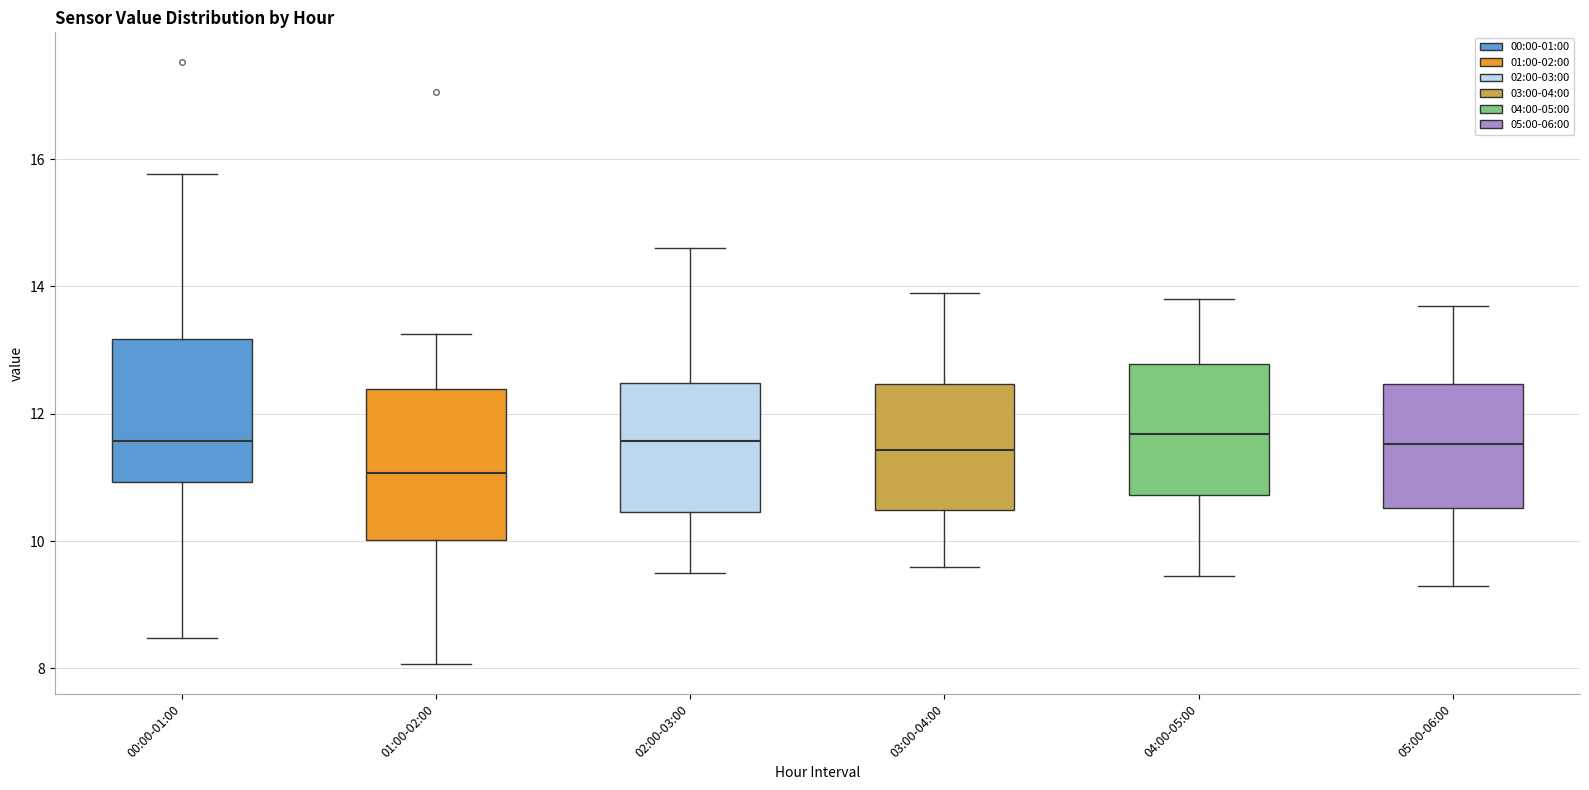

Where is the upper edge of the box for 00:00-01:00 on the y-axis? The values are not printed on the chart, so give them approximately, as read against the axis.

13.2